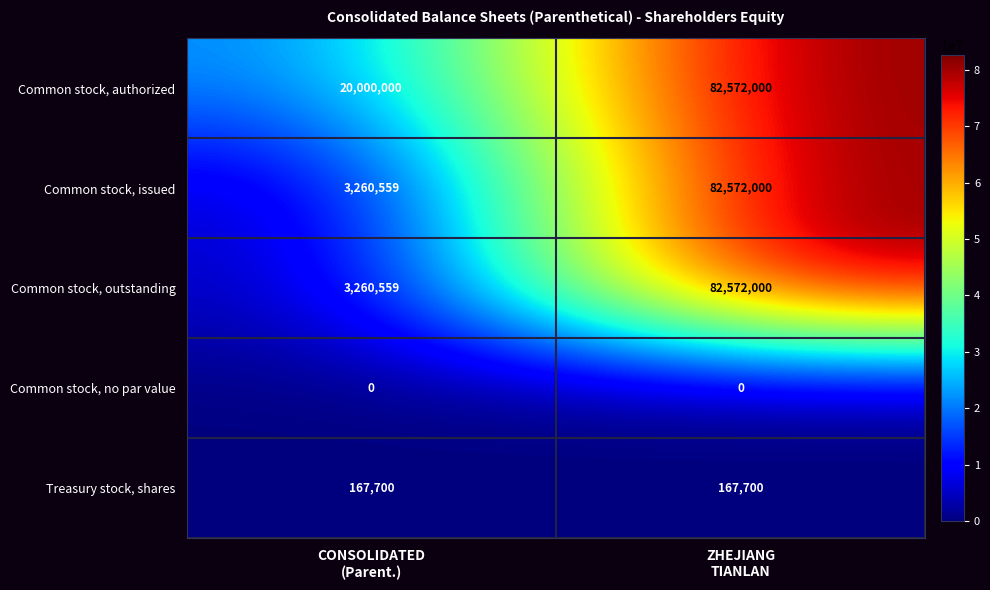

What is the difference between the highest and lowest values at CONSOLIDATED
(Parent.)?

20000000